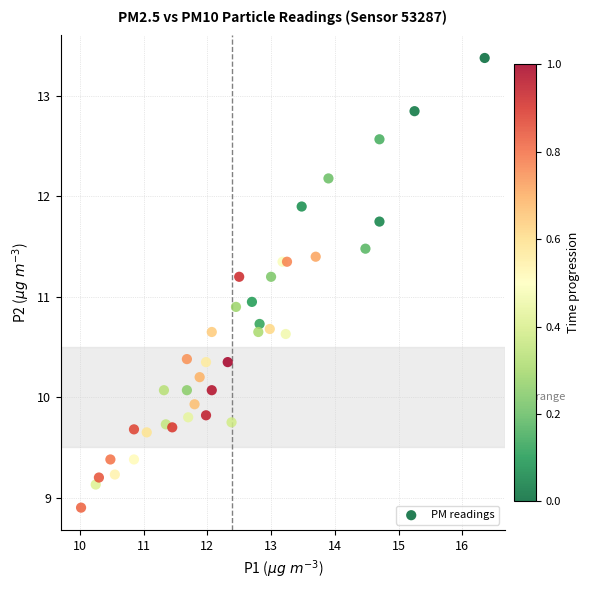

What is the range of X values (max minus min)?

6.3